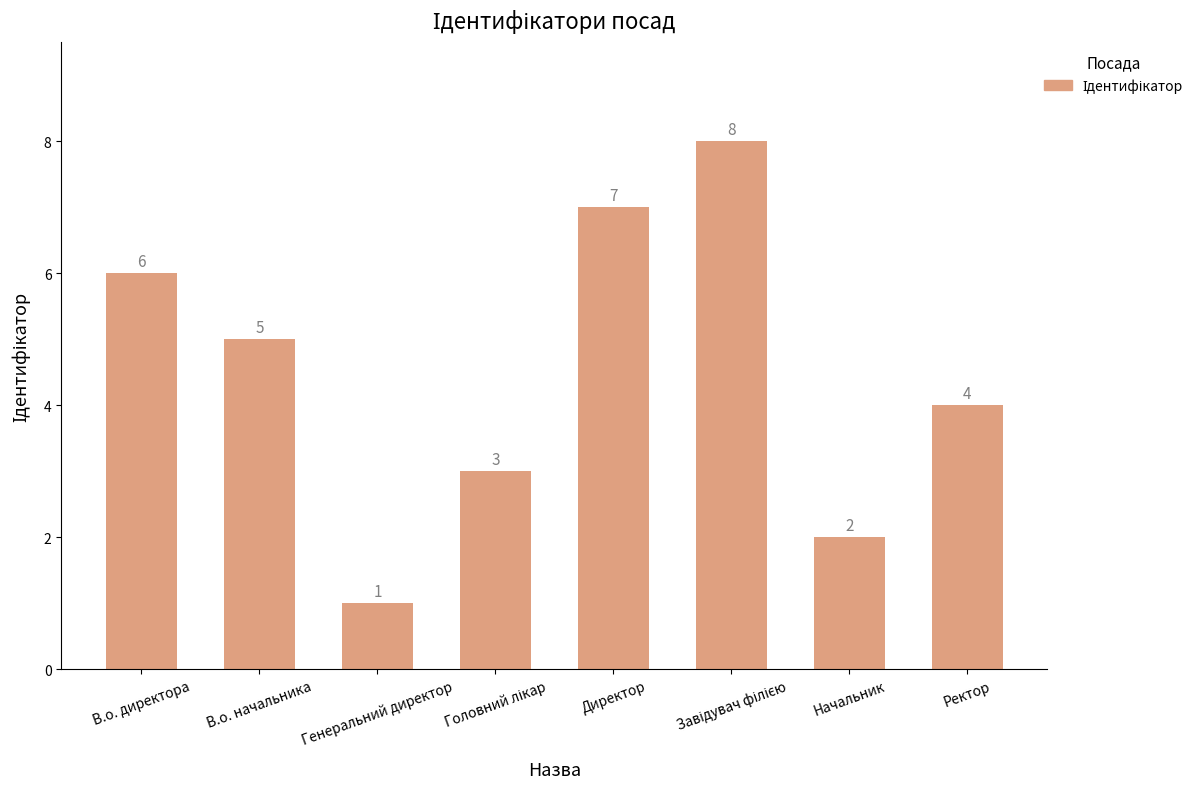

What is the label of the 8th bar from the right?

В.о. директора